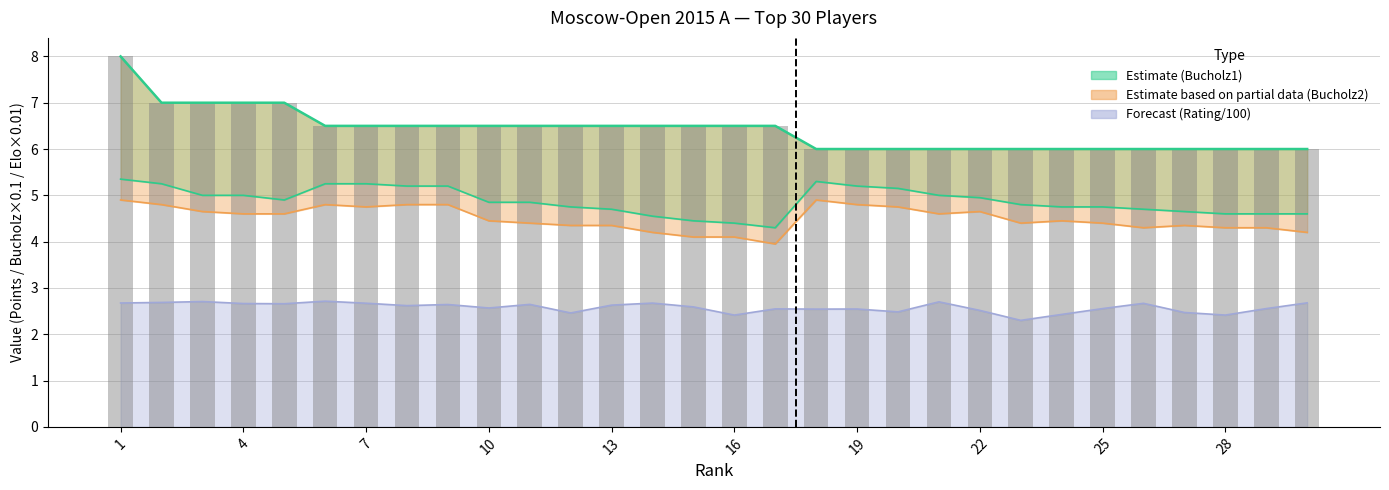

List the series in order of their peak value, lowest first.

Rating, Bucholz2, Bucholz1, Points